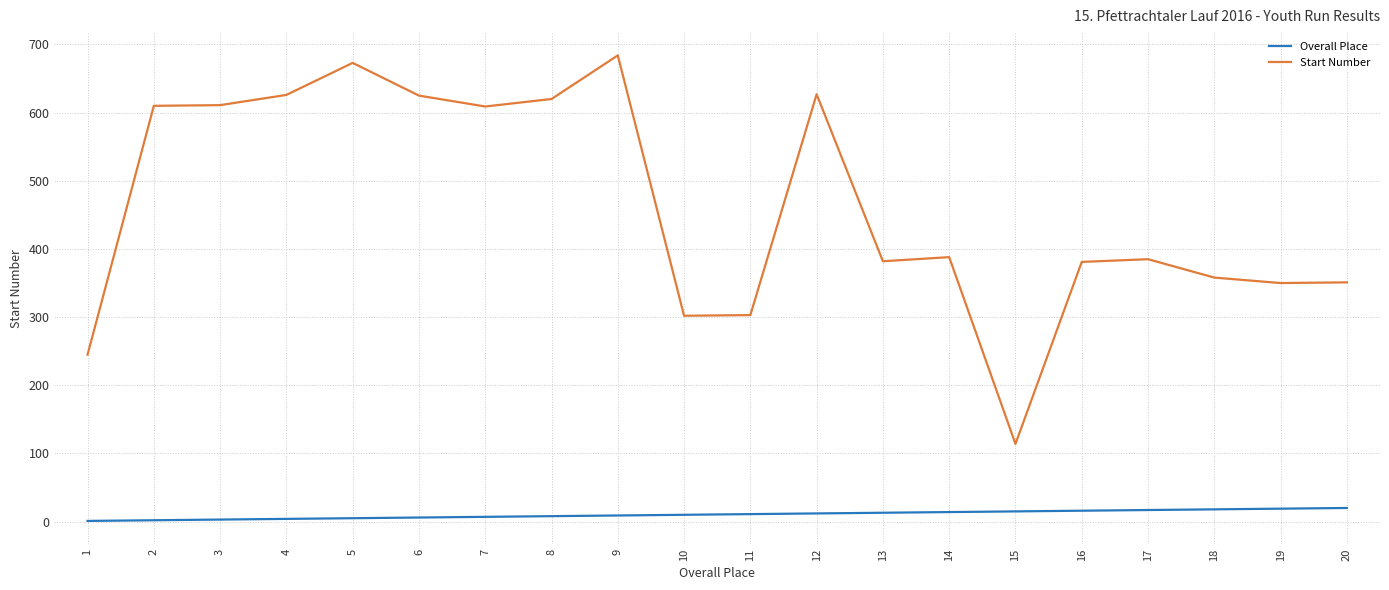

Is it true that Start Number equals 382 at 13?

True